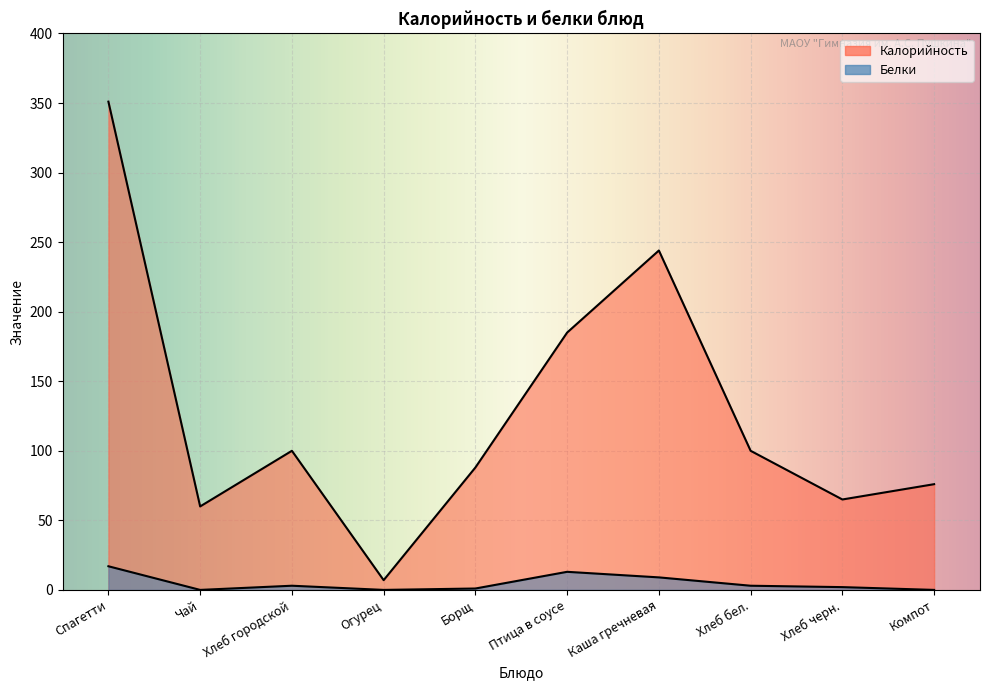

How many values in the Белки series exceed 3?

3